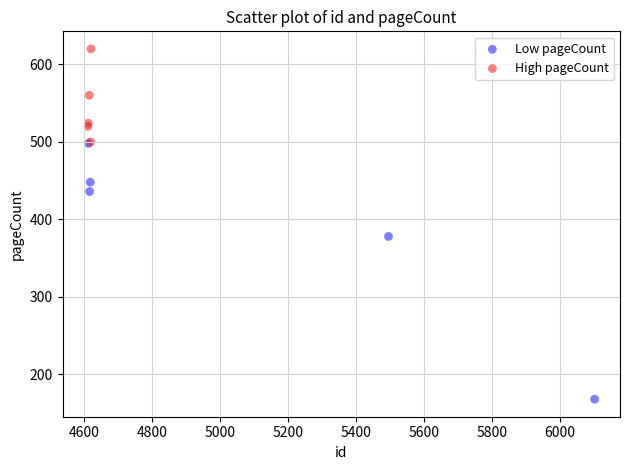

Which series contains the highest Y value?

High pageCount